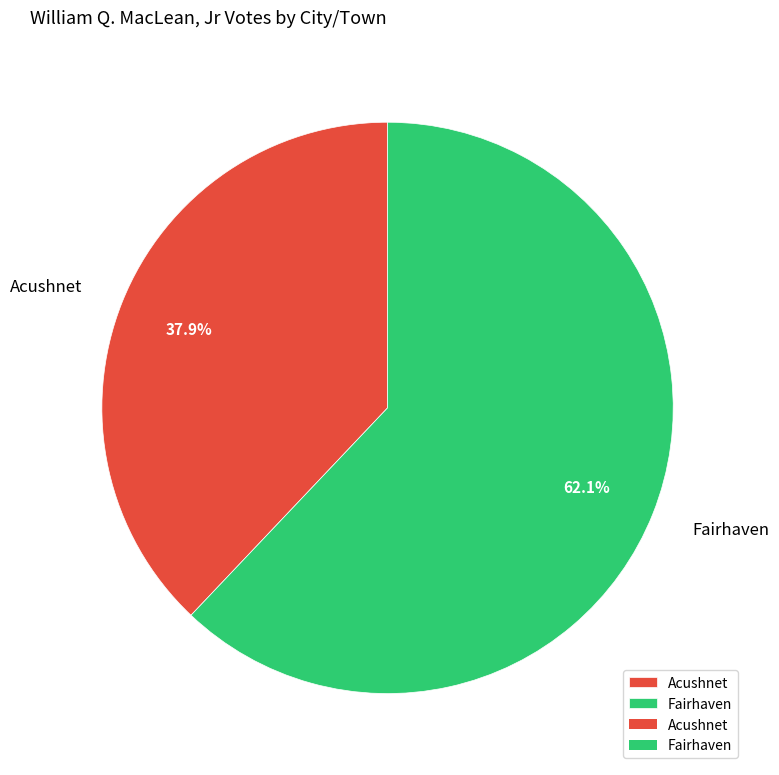

Which slice is the largest?

Fairhaven